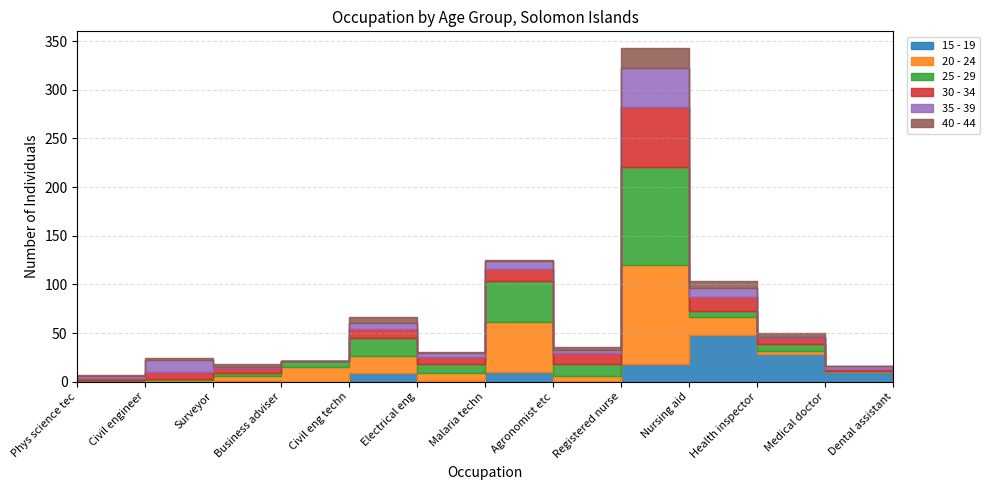

What is the sum of the 15 - 19 values at Medical doctor and Registered nurse?

28